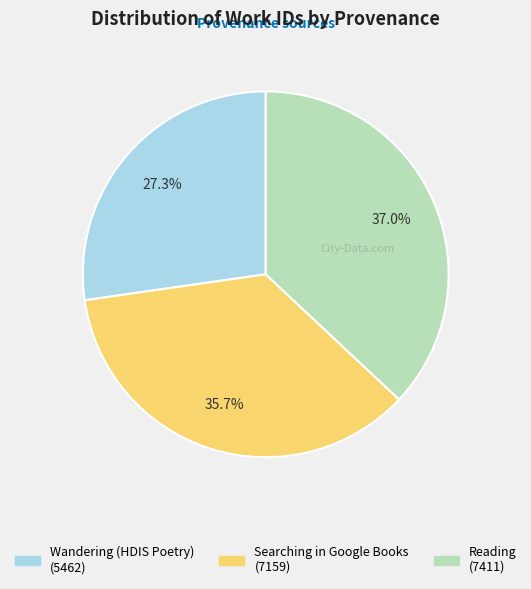

To the nearest percent, what is the average slice percentage?

33%